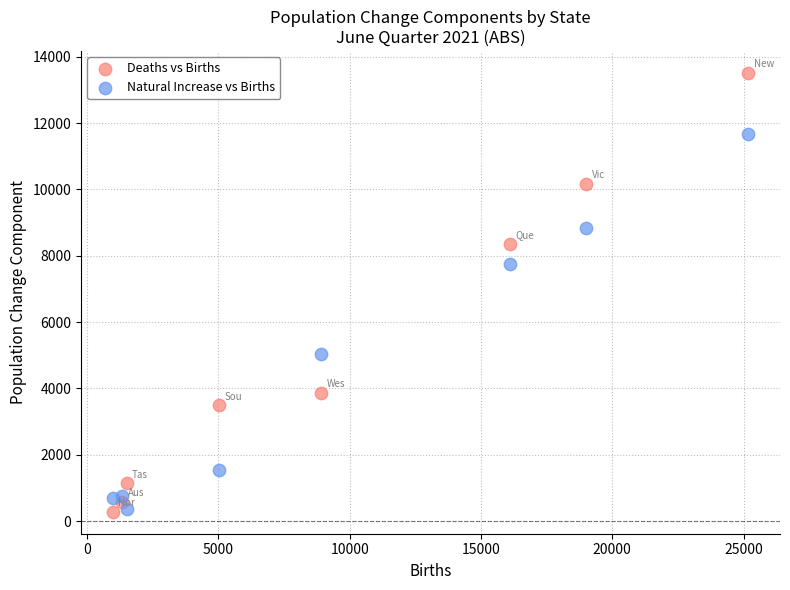

What are all the series names shown in the legend?

Deaths vs Births, Natural Increase vs Births